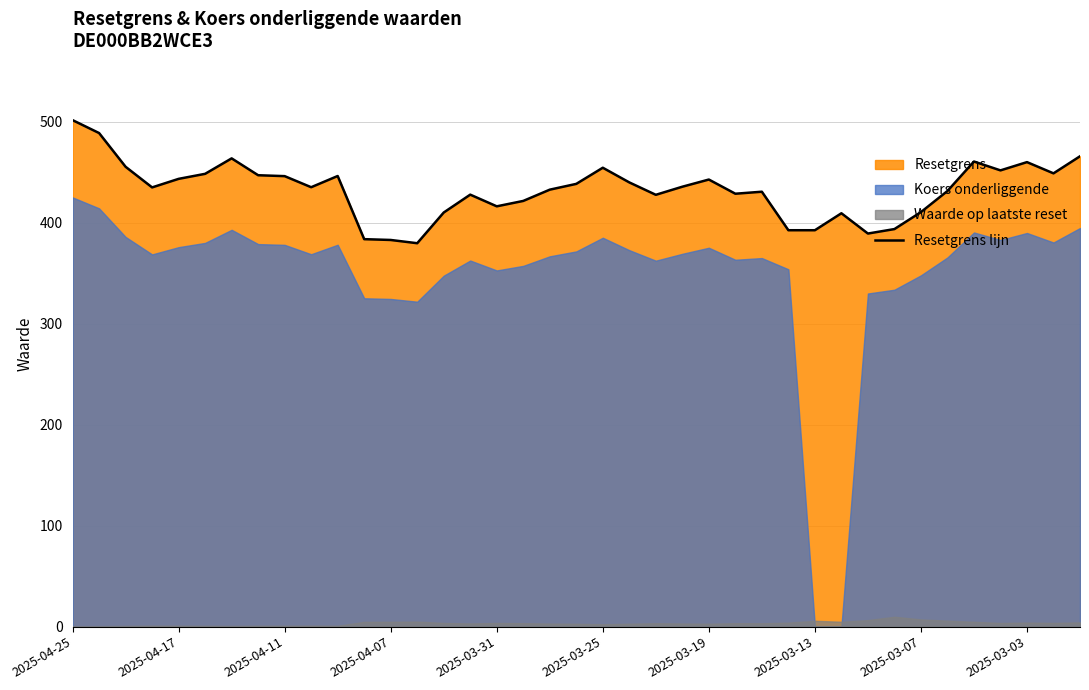

Reading left to right, transcribe all the data shown in this chart.

501.4	488.6	455.2	434.8	443.2	448.2	463.5	446.8	445.9	435.0	446.1	383.5	382.7	379.5	409.9	427.6	416.0	421.4	432.5	438.3	454.2	439.7	427.4	435.5	442.6	428.5	430.5	392.4	392.4	409.2	389.1	393.5	410.3	431.2	460.4	451.6	459.8	448.7	465.6